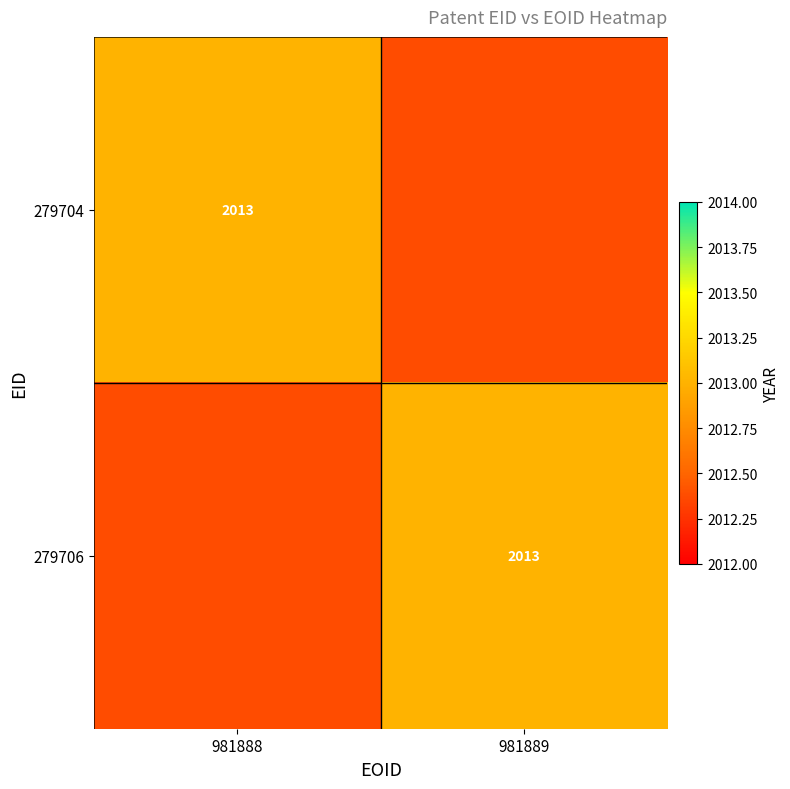

Between 981888 and 981889, which is larger?

981888